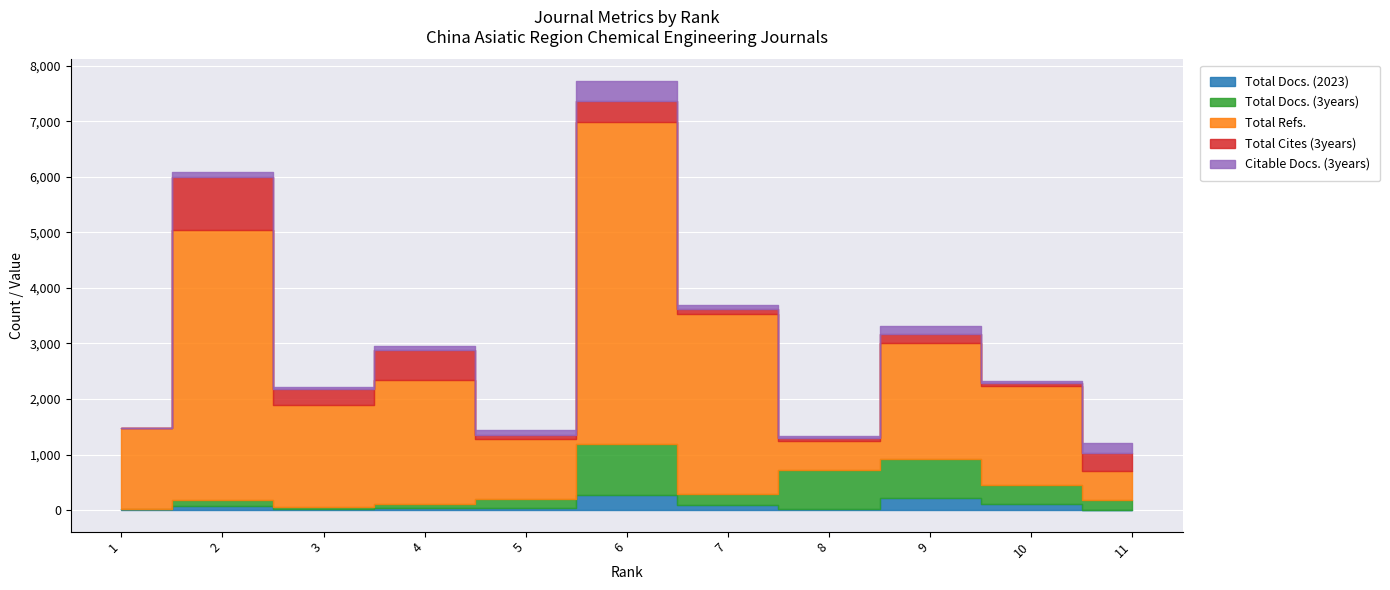

The Total Docs. (3years) series shows 273 at 7. True or false?

False